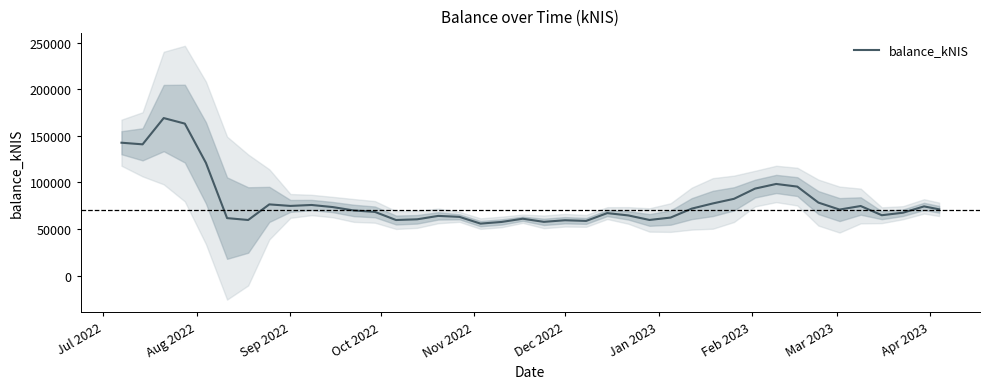

What is the minimum value for balance_kNIS?

55866.0